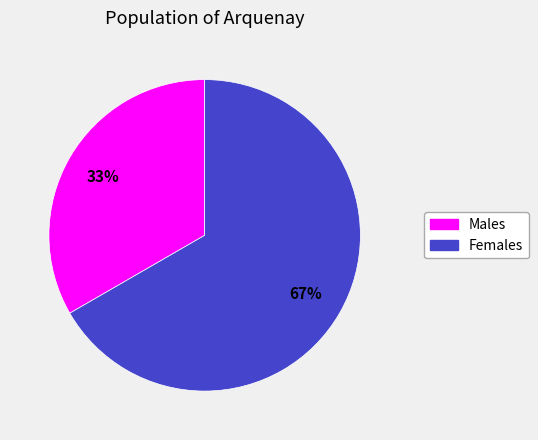

To the nearest percent, what is the average slice percentage?

50%